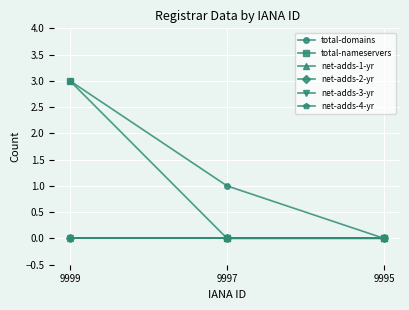

Is this an area chart (filled region under the line)?

No